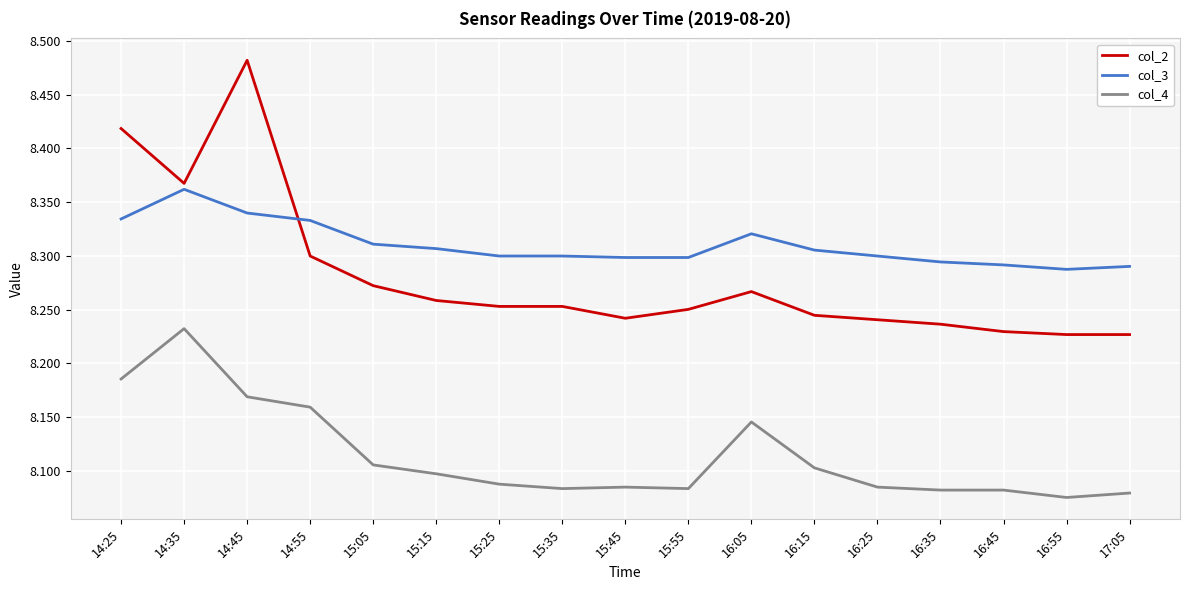

At which label does col_2 reach its peak?

14:45